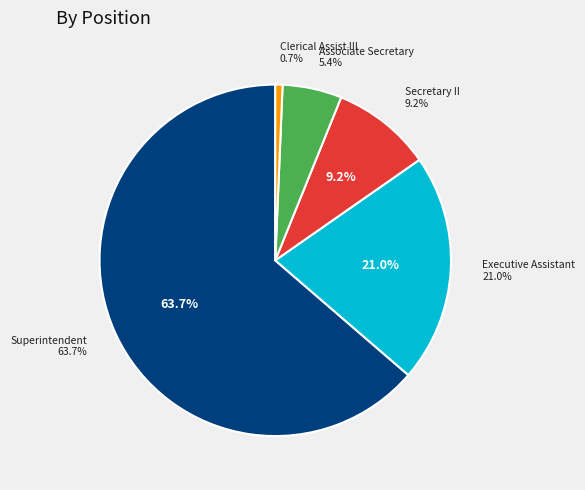

How many slices are in this pie chart?

5